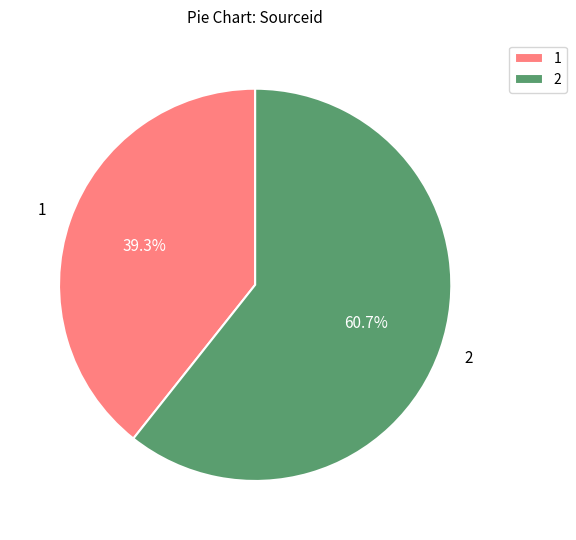

Which category has the biggest portion of the pie?

2